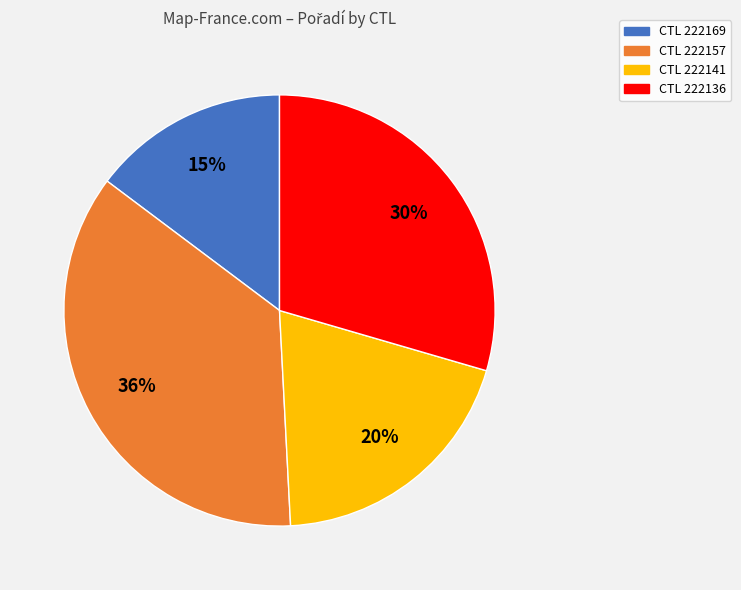

To the nearest percent, what is the difference between the largest and smallest slice percentages?

21%